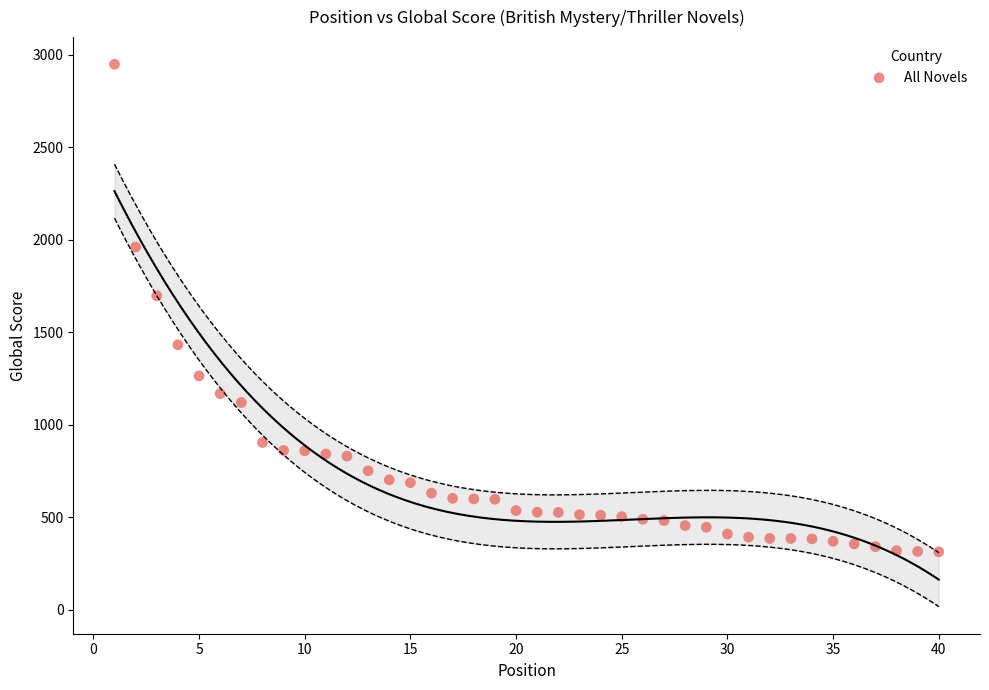

What is the range of X values (max minus min)?

39